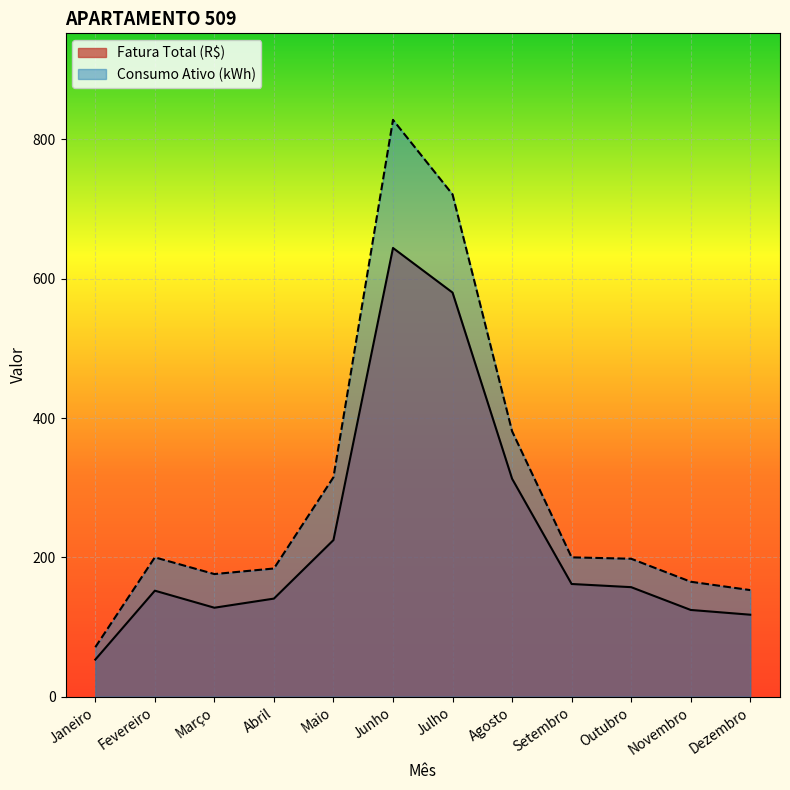

Is it true that Consumo Ativo (kWh) equals 165.0 at Novembro?

True